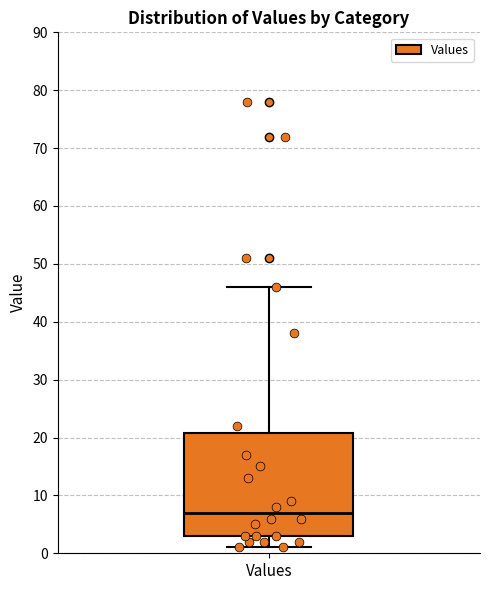

Where does the median line of the box for Values sit on the y-axis? The values are not printed on the chart, so give them approximately, as read against the axis.

7